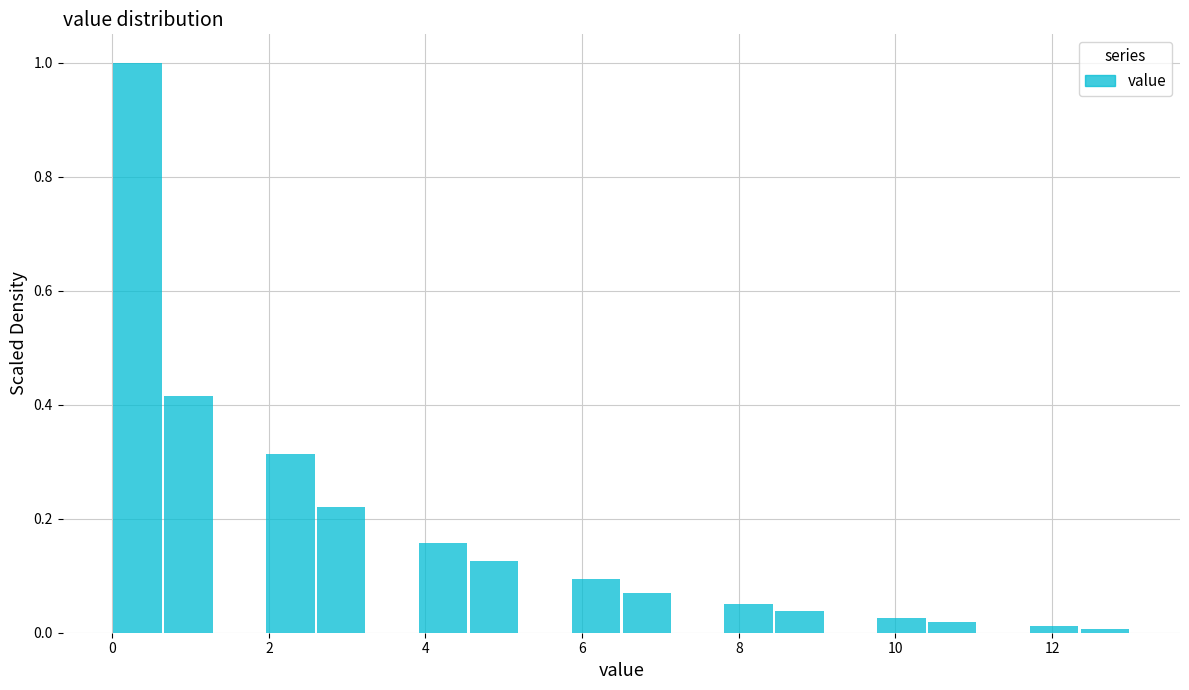

Around what value on the x-axis is the tallest bar? Give the approximate position of its centre, as read against the axis.

0.4